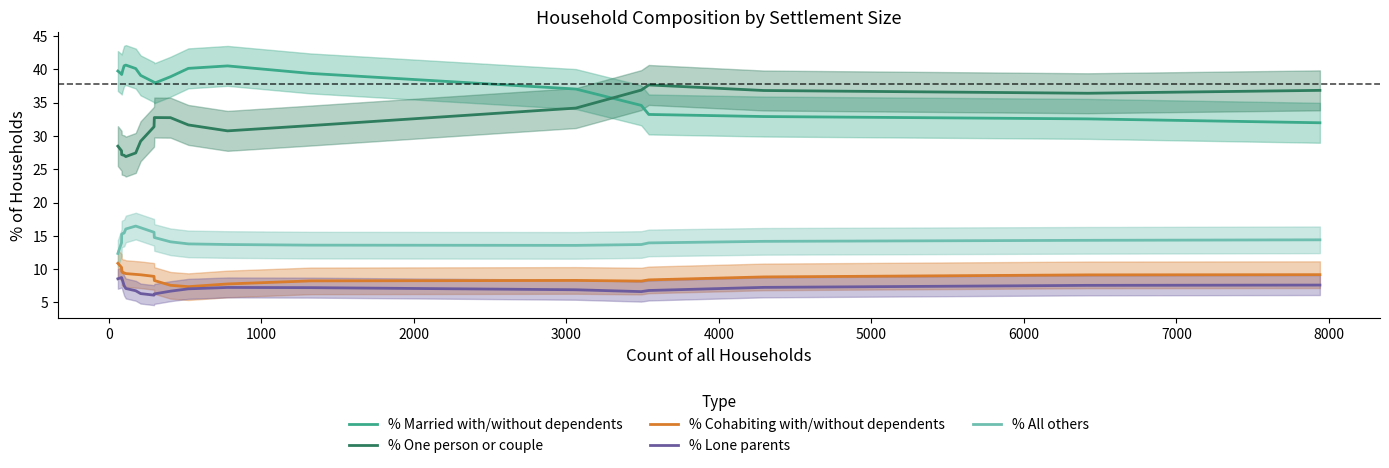

True or false: % Married with/without dependents and % All others intersect in this chart.

False